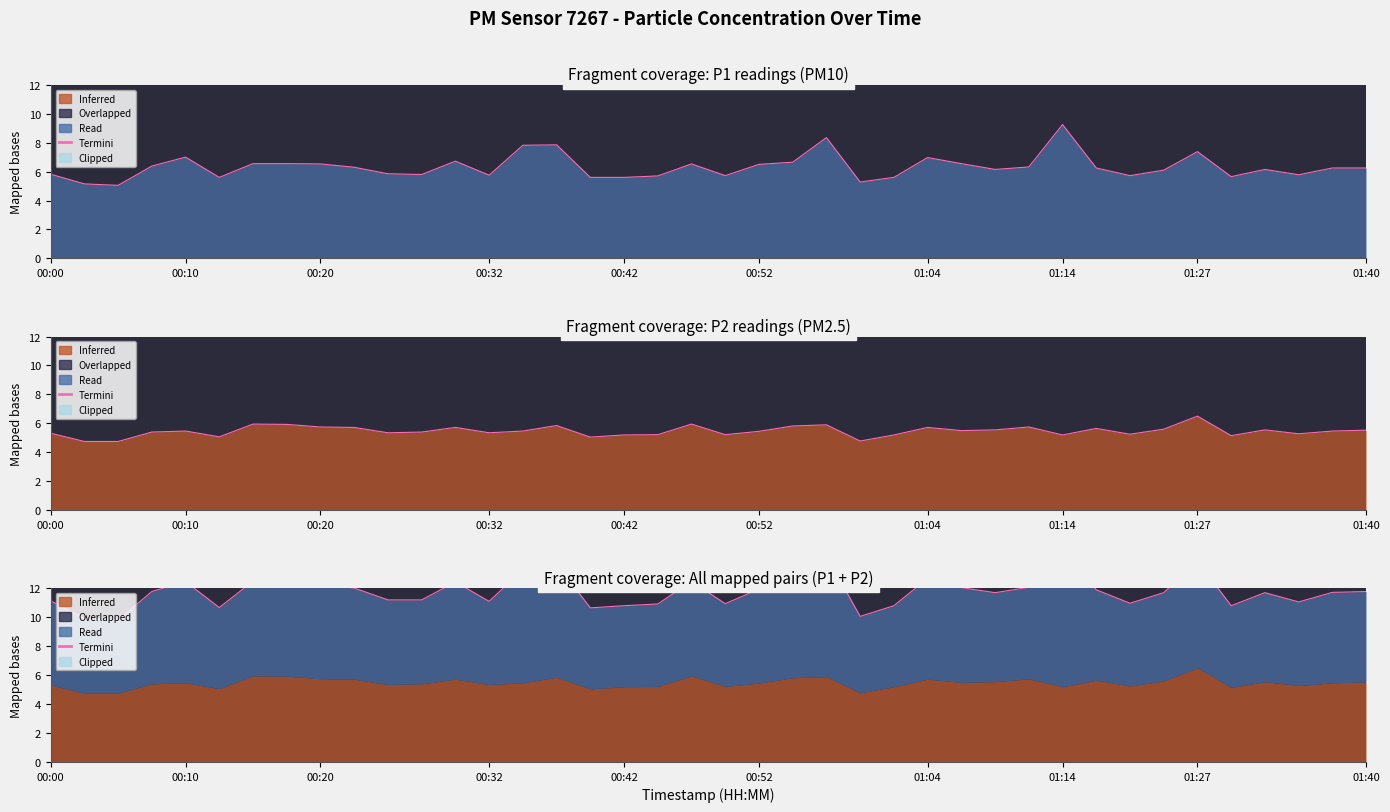

Reading right to left, extract all data points from this chart.

11.8	11.7	11.1	11.7	10.8	13.9	11.7	11.0	11.9	14.4	12.1	11.7	12.1	12.7	10.8	10.1	14.2	12.5	11.9	10.9	12.5	10.9	10.8	10.6	13.7	13.3	11.1	12.4	11.2	11.2	12.0	12.3	12.5	12.5	10.7	12.5	11.8	9.8	9.9	11.1